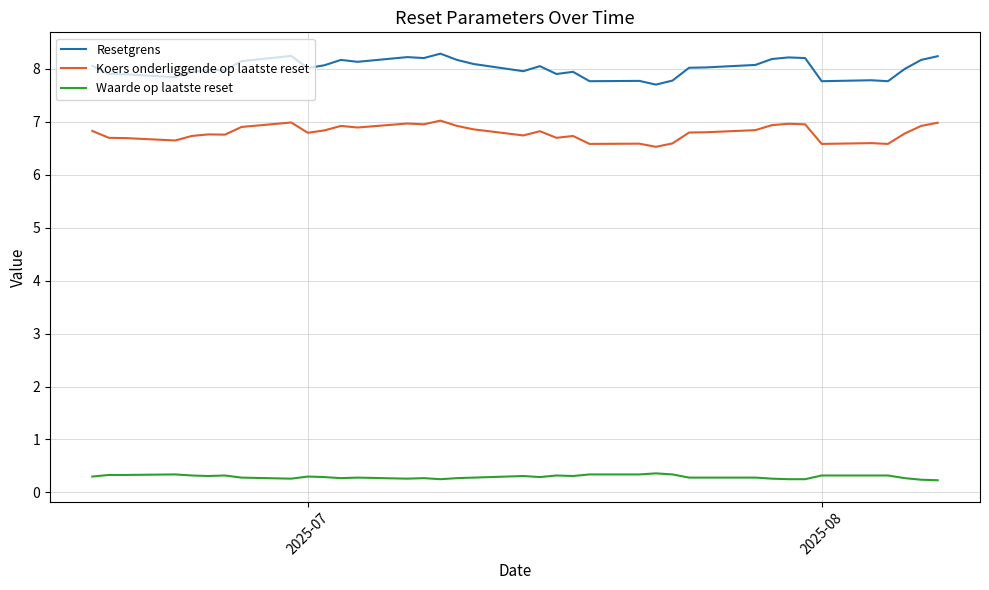

Rank the series by their maximum value, from highest to lowest.

Resetgrens, Koers onderliggende op laatste reset, Waarde op laatste reset